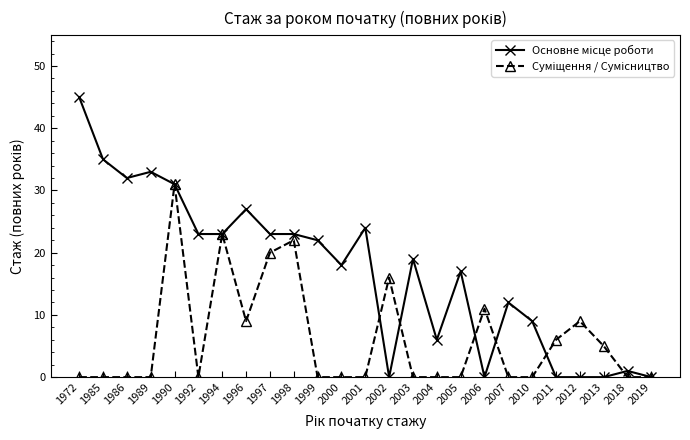

Which category has the highest value across all series?

1972